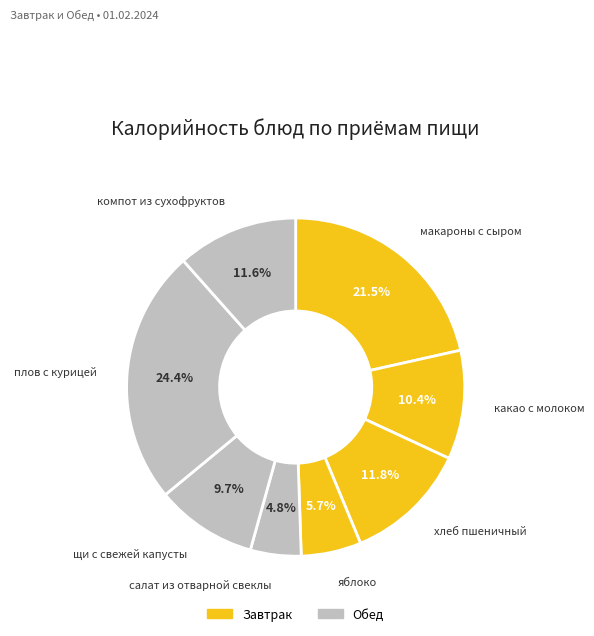

To the nearest percent, what is the average slice percentage?

12%